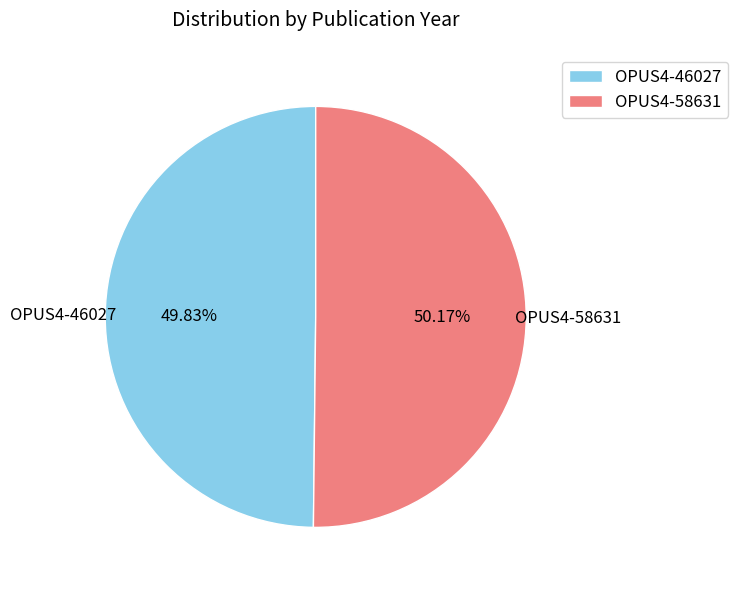

Is it true that OPUS4-46027 is 50% of the pie?

True